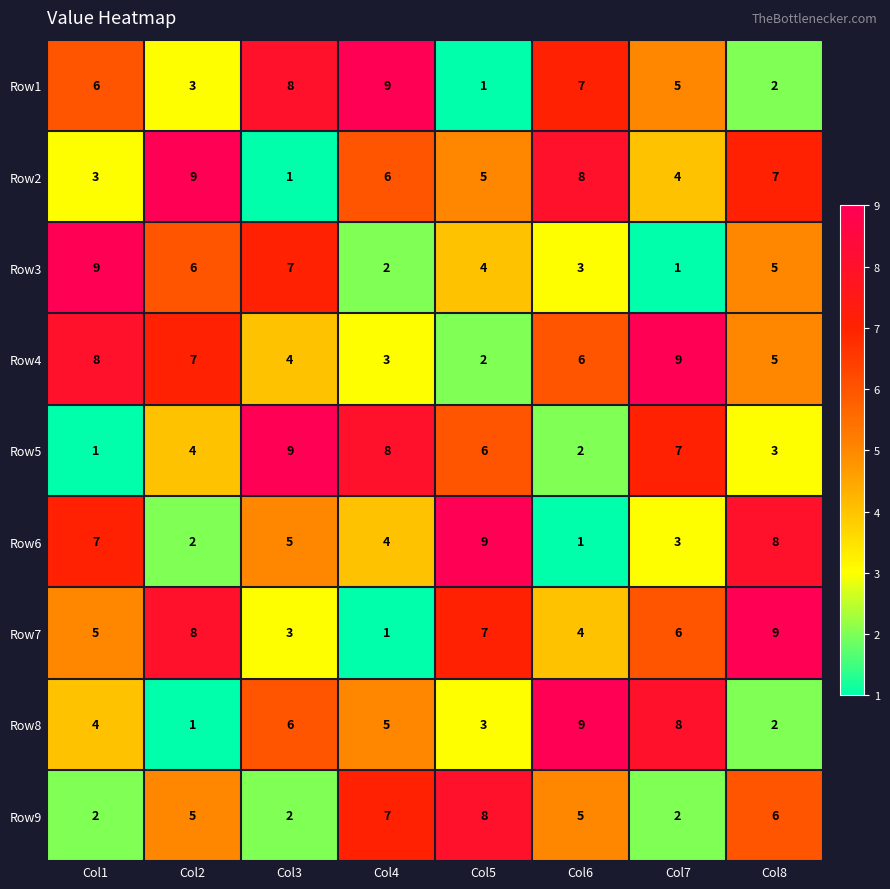

Count the number of data series in this chart.

9